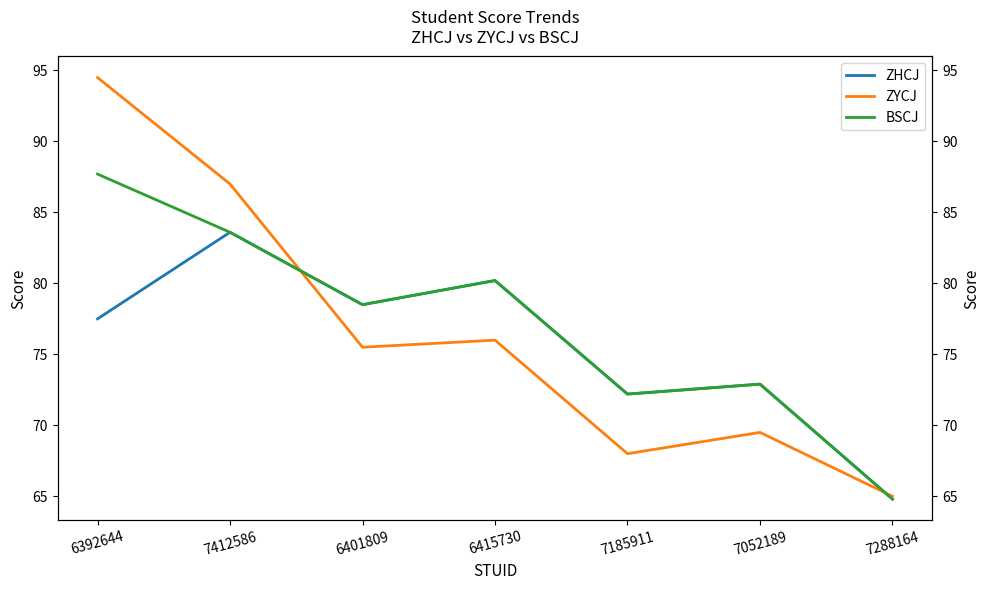

What is the highest value of the ZHCJ series?

83.6